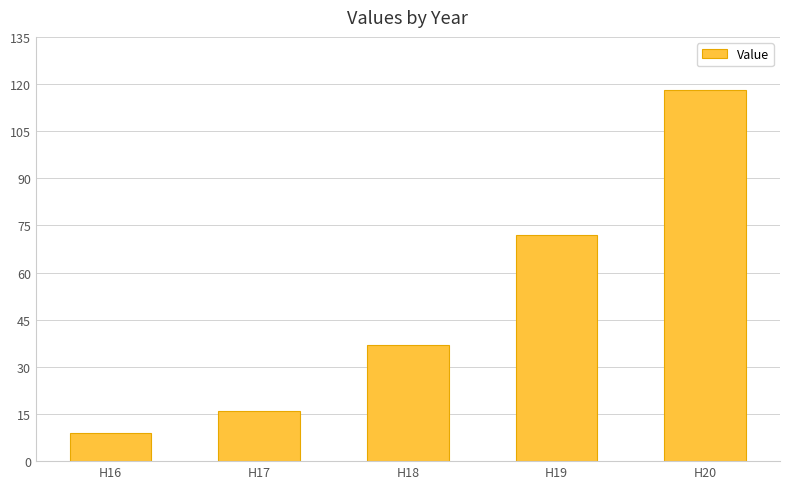

Which has a higher value, H16 or H17?

H17